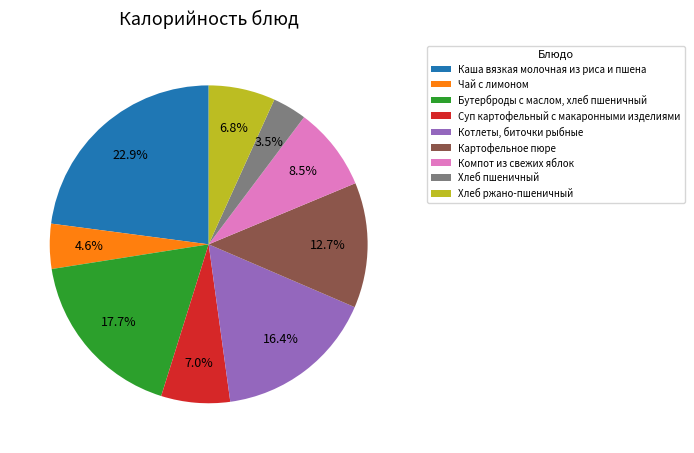

How many slices are in this pie chart?

9